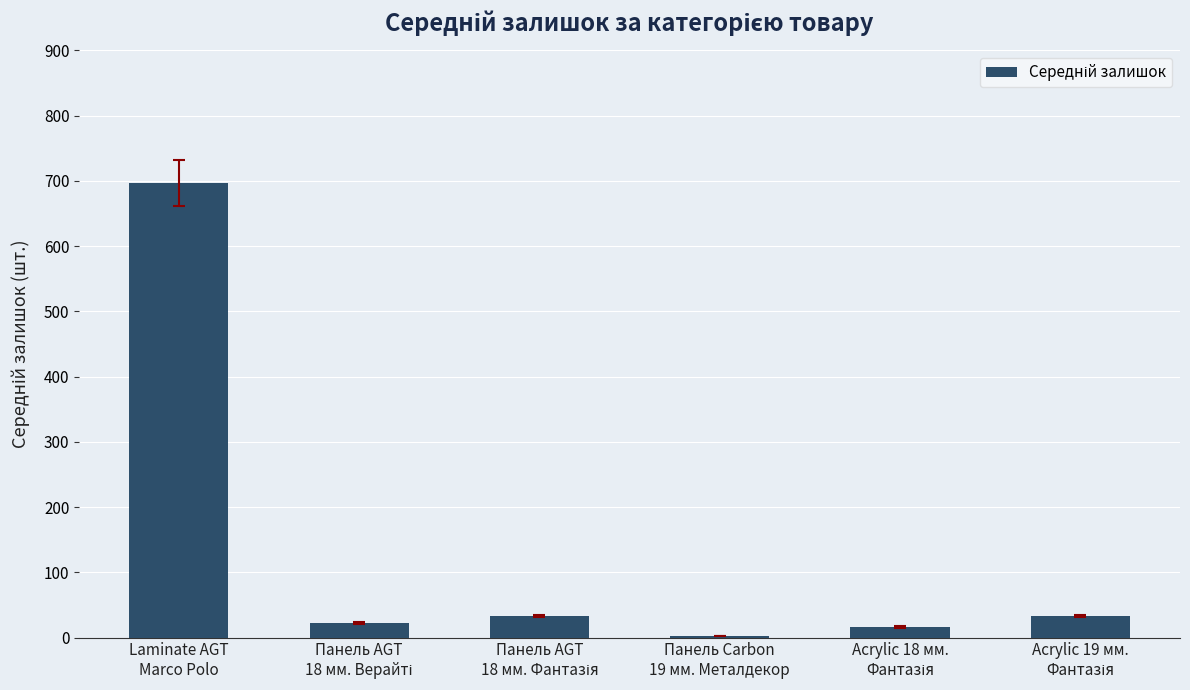

What is the value of the 1st bar from the left?

697.0